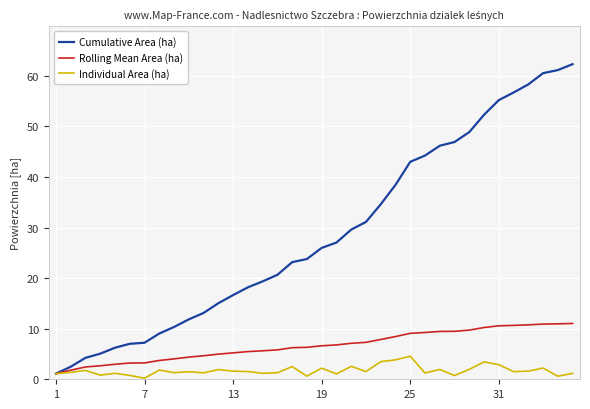

Rank the series by their maximum value, from lowest to highest.

Individual Area (ha), Rolling Mean Area (ha), Cumulative Area (ha)